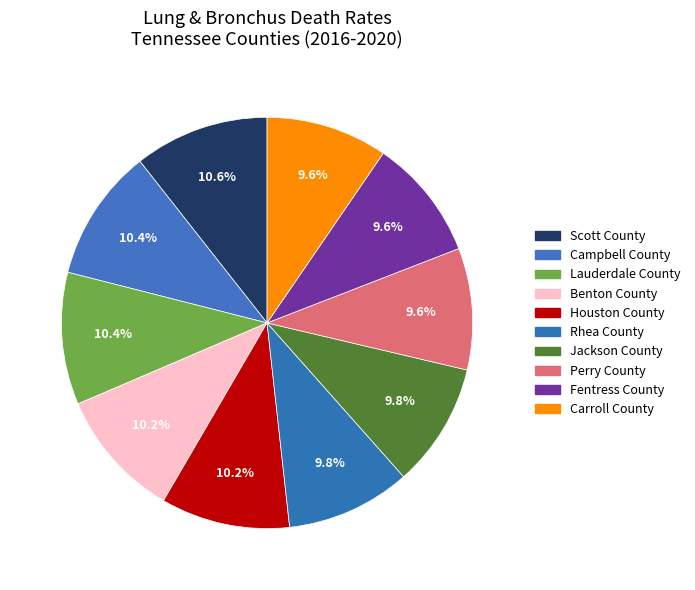

What percentage is the Jackson County slice, to the nearest percent?

10%